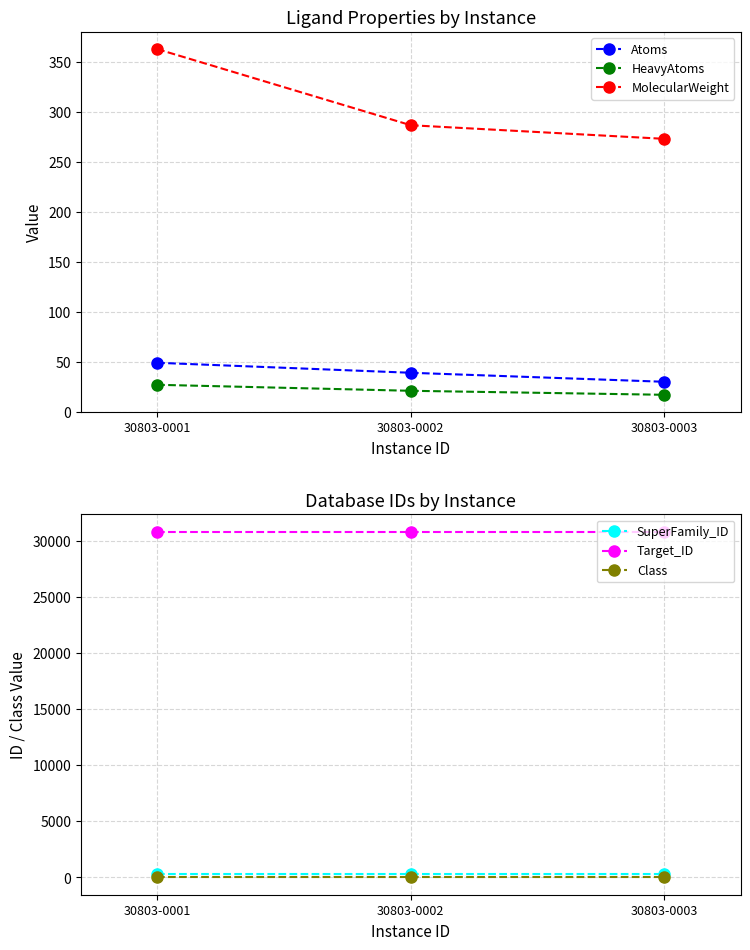

At 30803-0003, list the series in order from smallest to largest.

Class, HeavyAtoms, Atoms, MolecularWeight, SuperFamily_ID, Target_ID